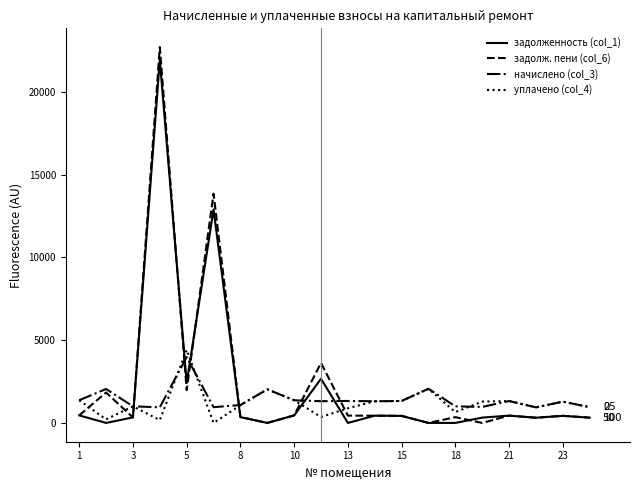

What is the maximum value shown in the chart?

22703.3